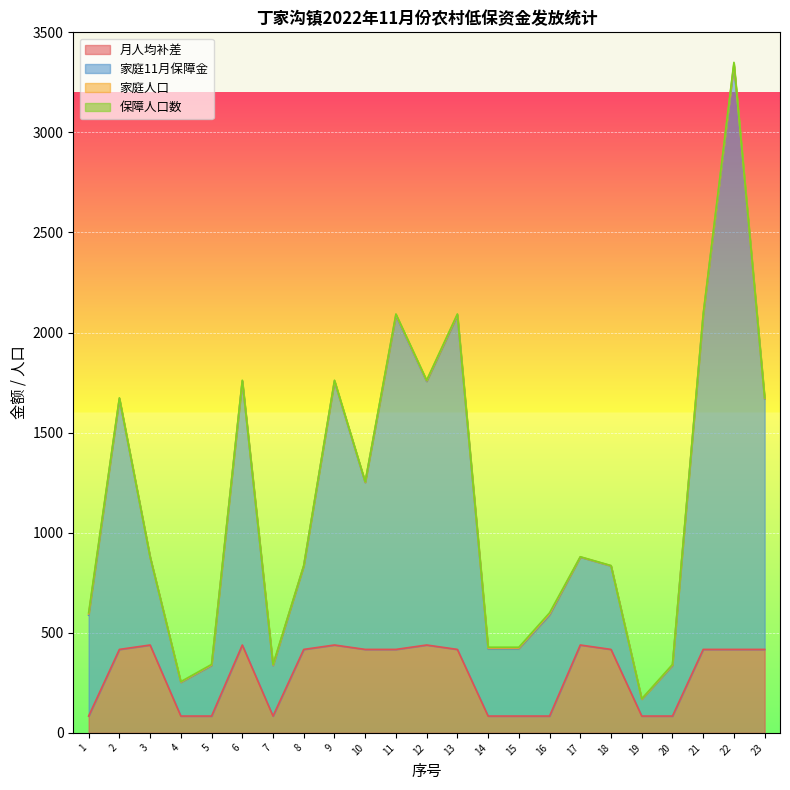

The 月人均补差 series shows 133 at 5. True or false?

False